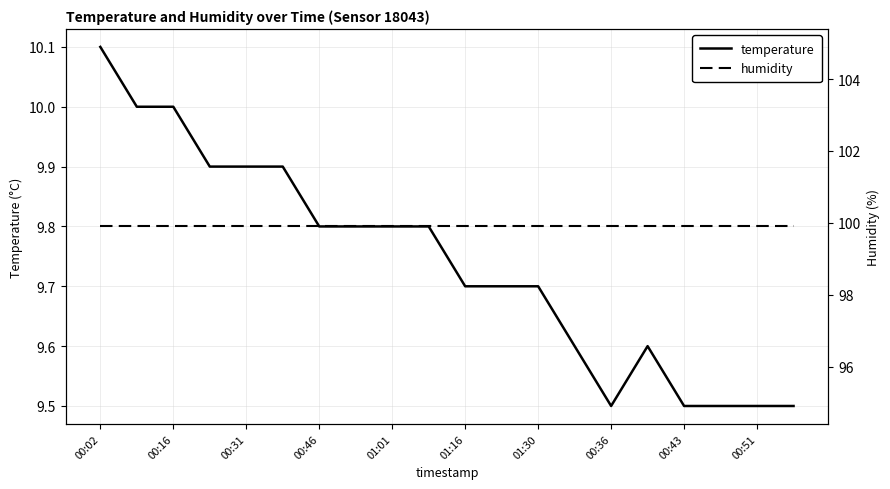

How many interior local peaks does the temperature series have?

1